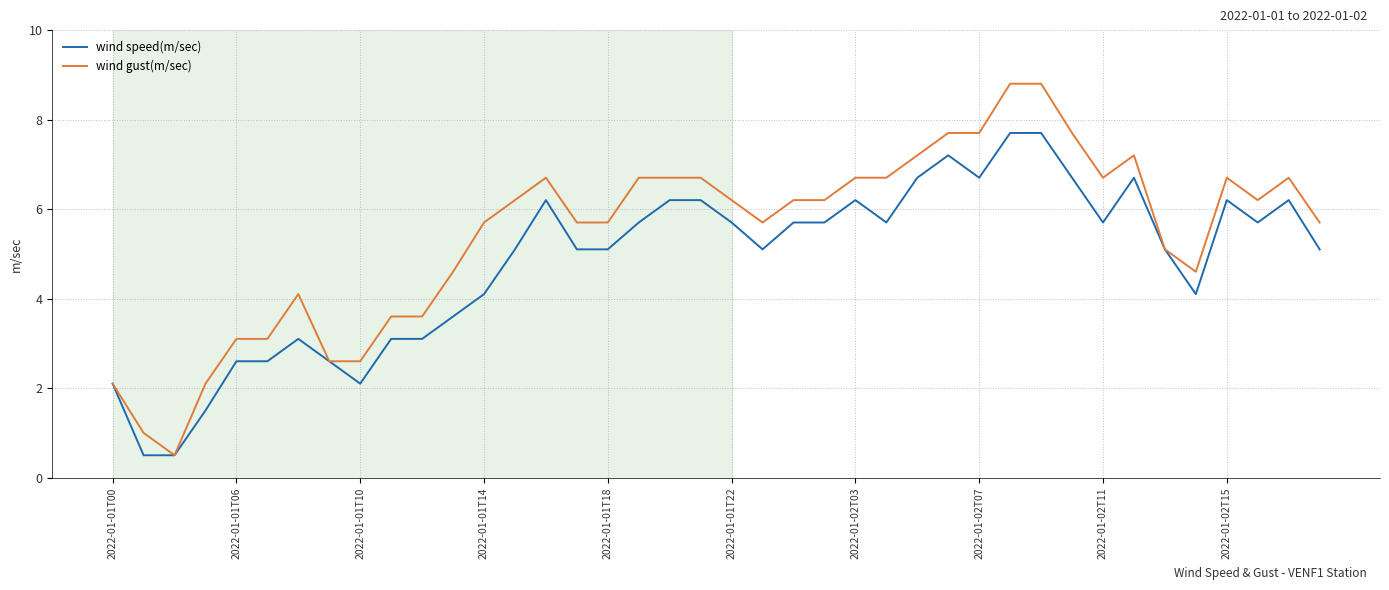

Which series has the largest range (max minus min)?

wind gust(m/sec)